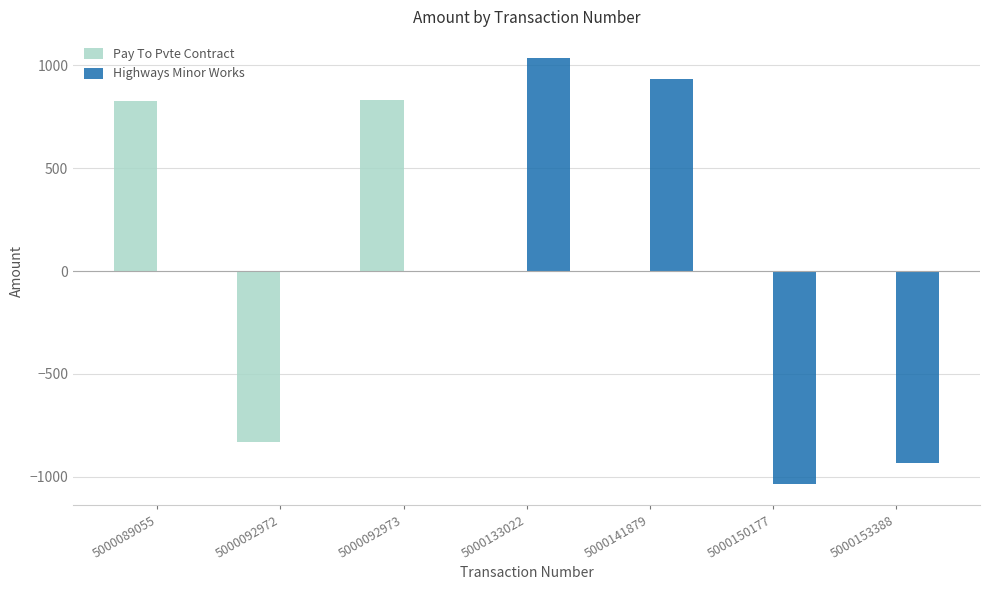

The Highways Minor Works series shows 0.0 at 5000092973. True or false?

True